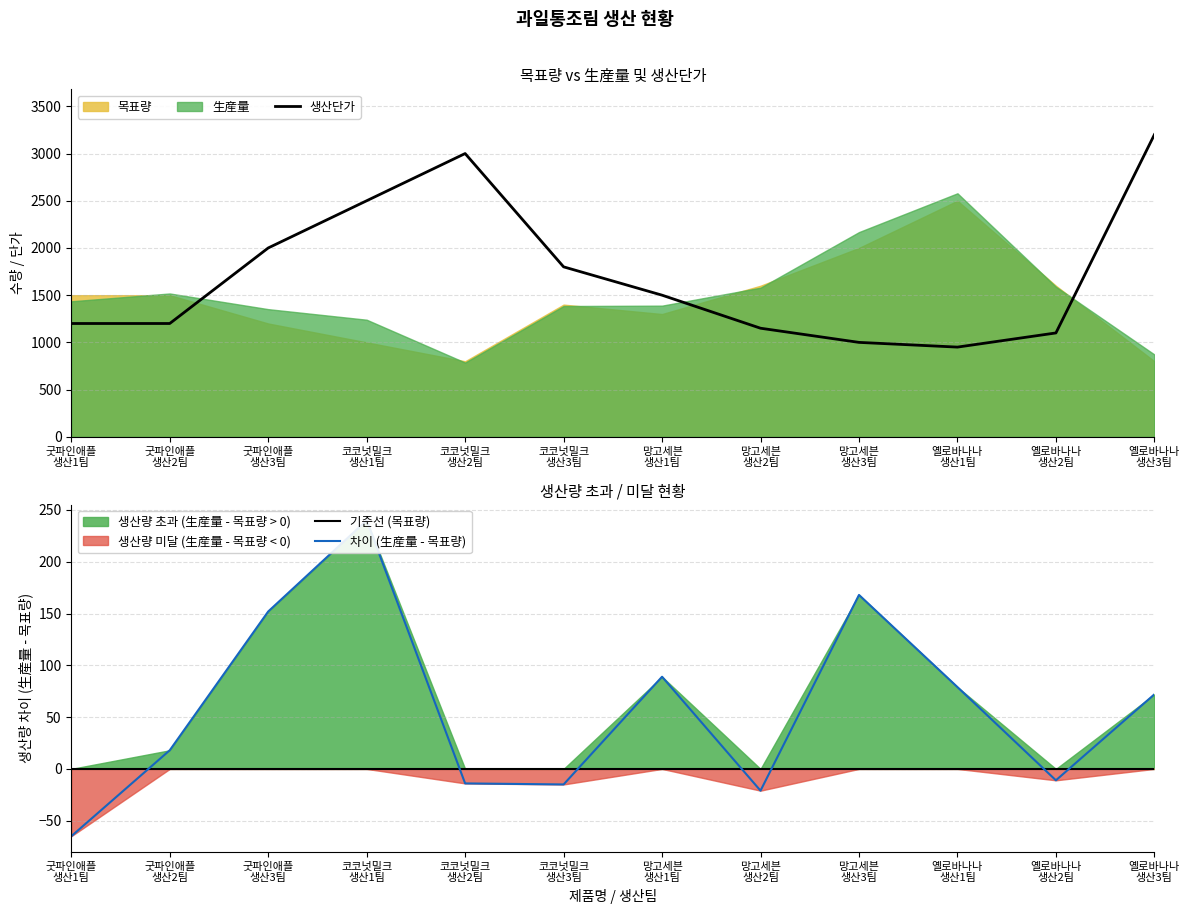

At which category is the sum across all series the highest?

옐로바나나
생산1팀